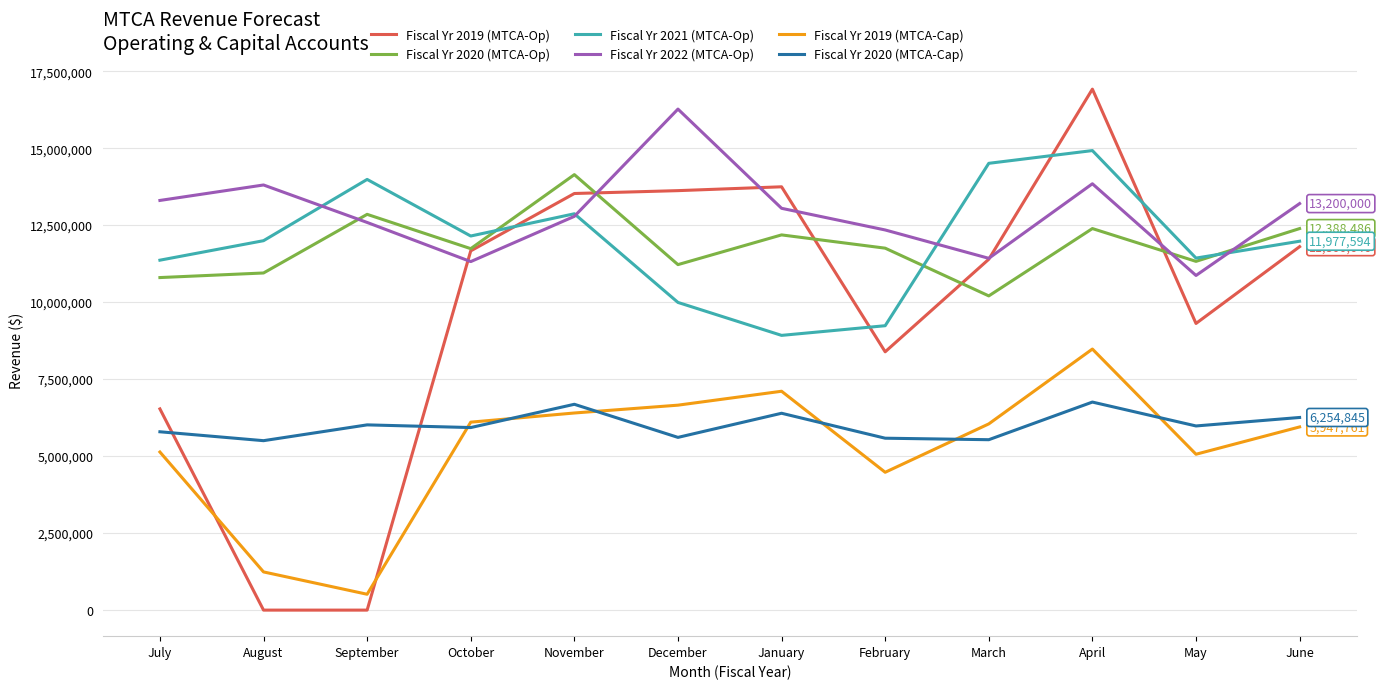

True or false: Fiscal Yr 2019 (MTCA-Cap) has a value of 5947761 at June.

True